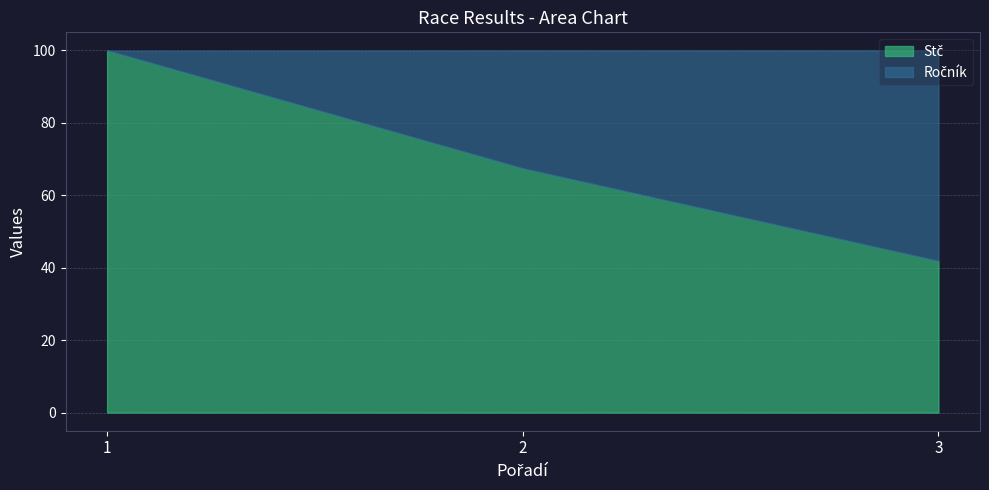

True or false: Ročník has a value of 2623 at 2.

False